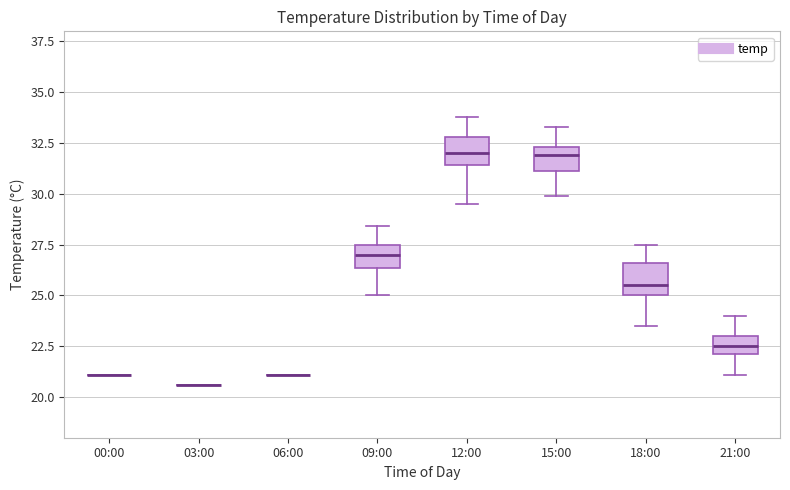

Where does the lower whisker of the box for 18:00 end on the y-axis? The values are not printed on the chart, so give them approximately, as read against the axis.

23.5